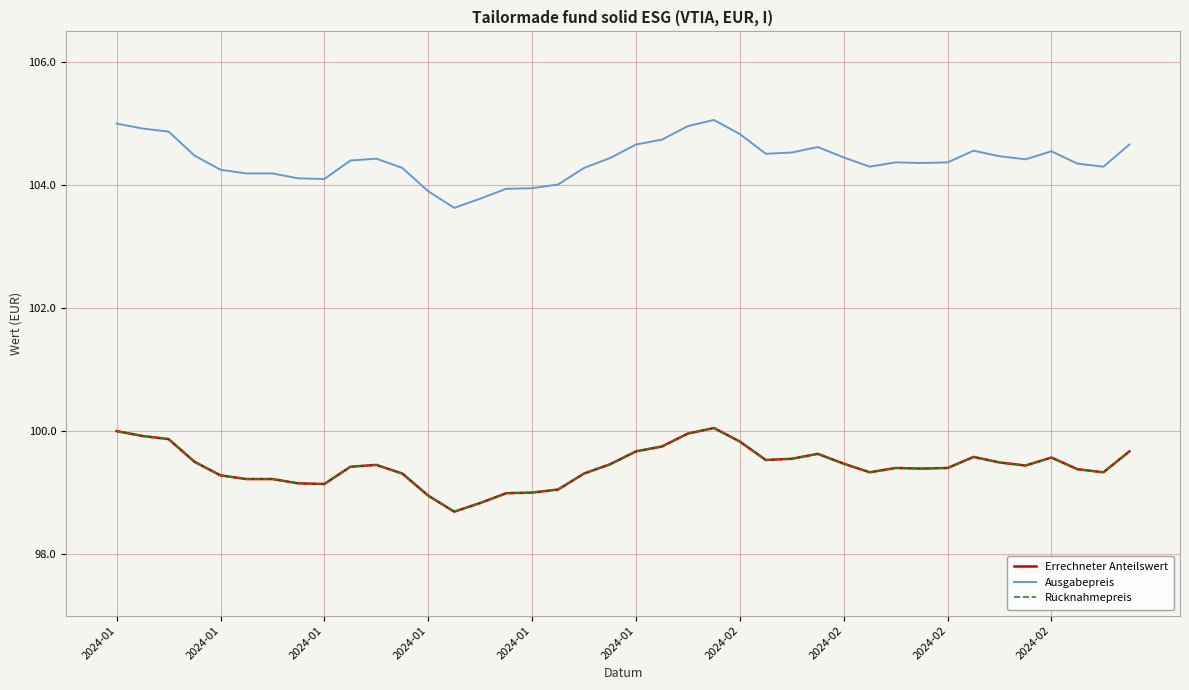

Which category has the highest value across all series?

23